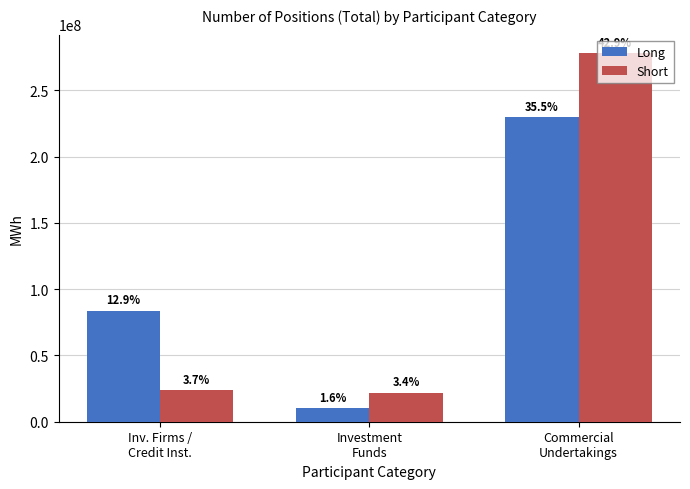

What are all the series names shown in the legend?

Long, Short